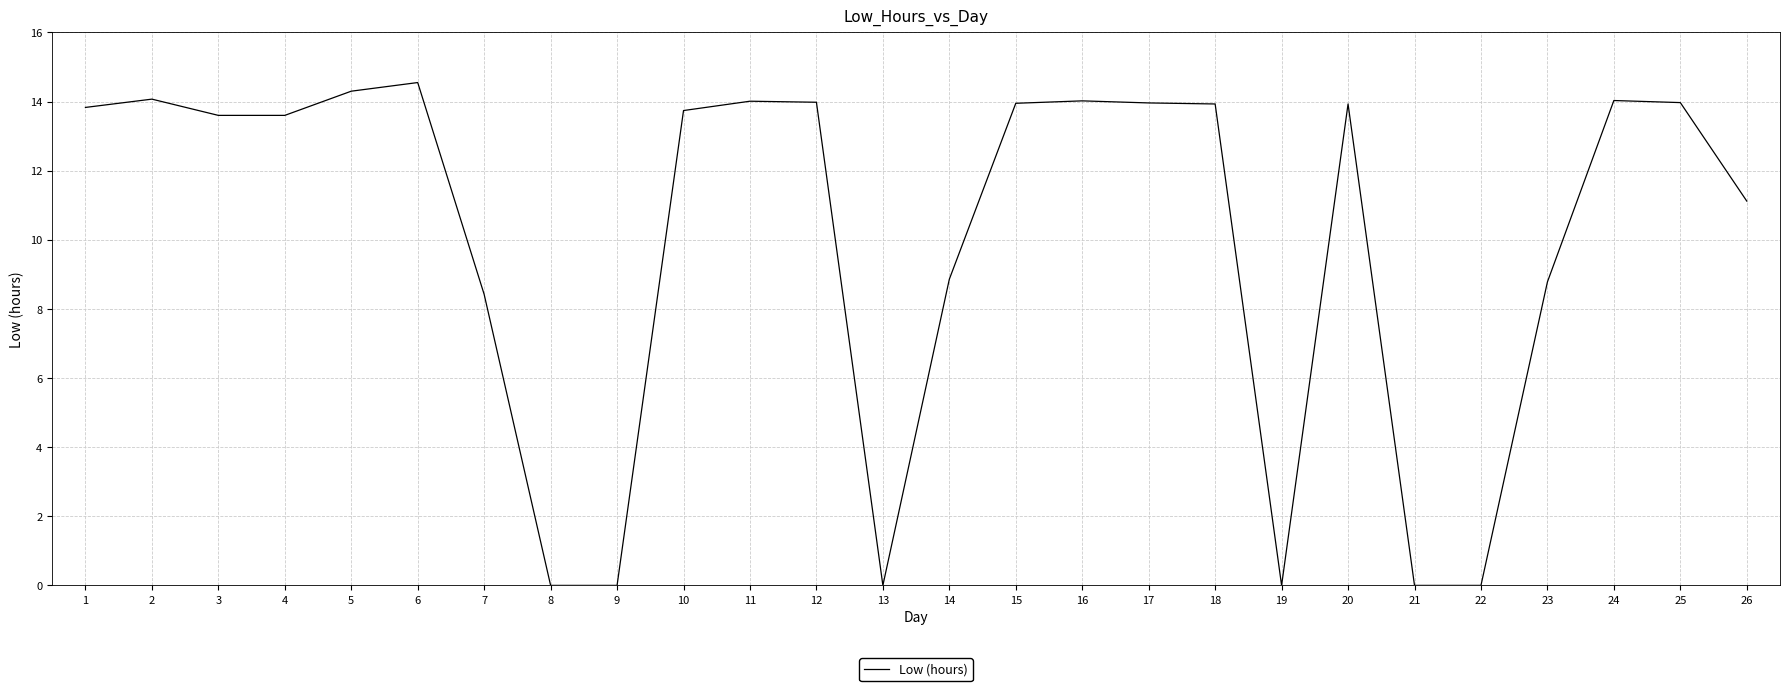

What is the difference between the values at 14 and 16?

5.2